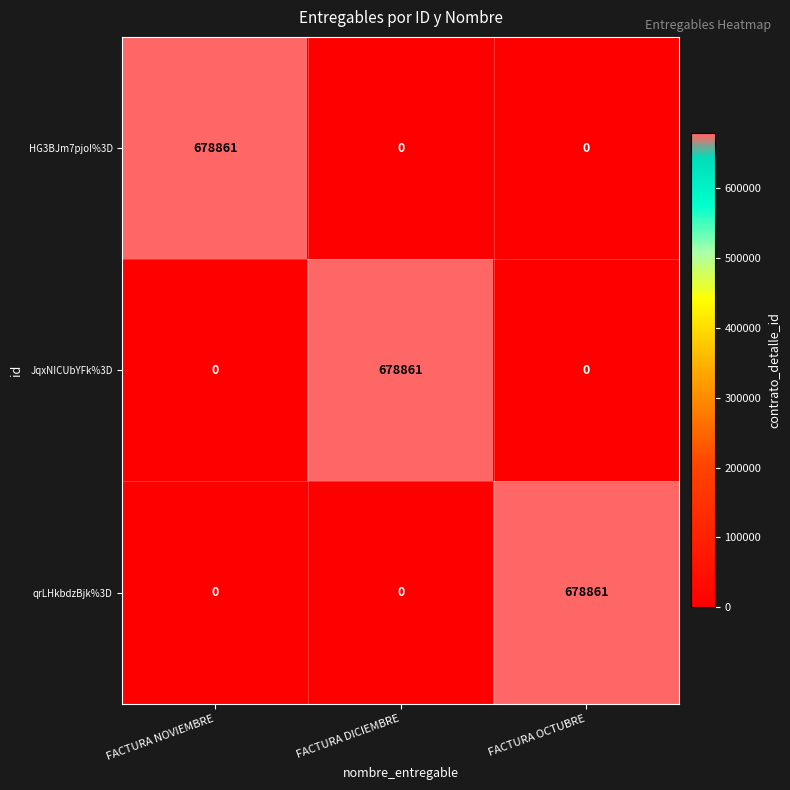

What is the difference between the maximum and minimum values in the qrLHkbdzBjk%3D series?

678861